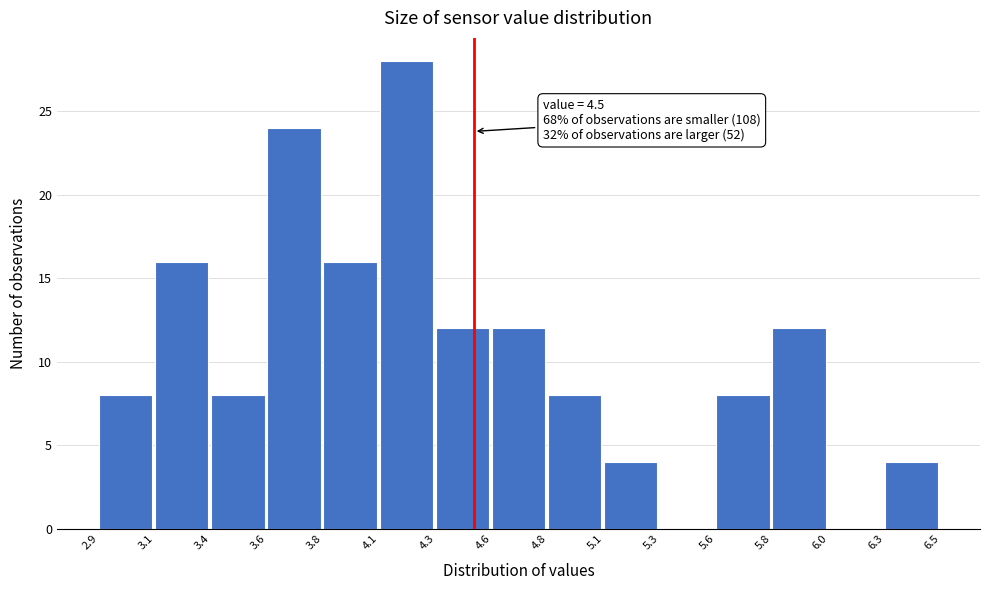

Reading left to right, what are all the values shown in this chart?

2.9=8	3.1=16	3.4=8	3.6=24	3.8=16	4.1=28	4.3=12	4.6=12	4.8=8	5.1=4	5.3=0	5.6=8	5.8=12	6.0=0	6.3=4